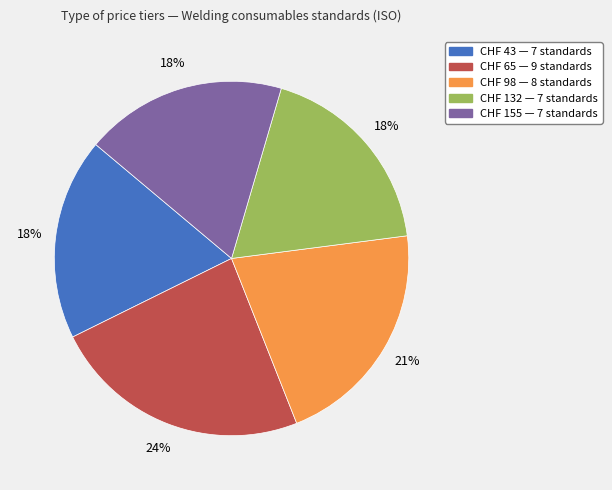

True or false: CHF 43 accounts for 18% of the total.

True